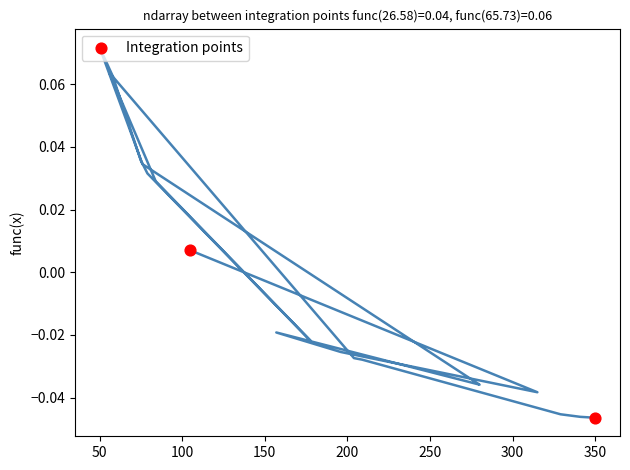

What is the average X value?

227.5